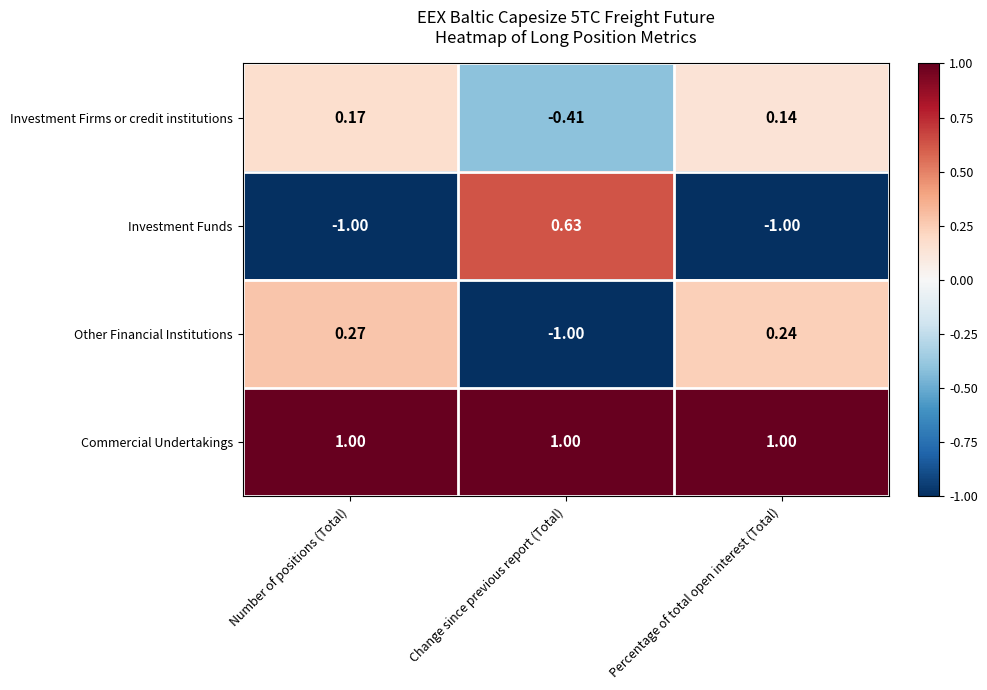

Which category has the lowest value in the Other Financial Institutions series?

Change since previous report (Total)